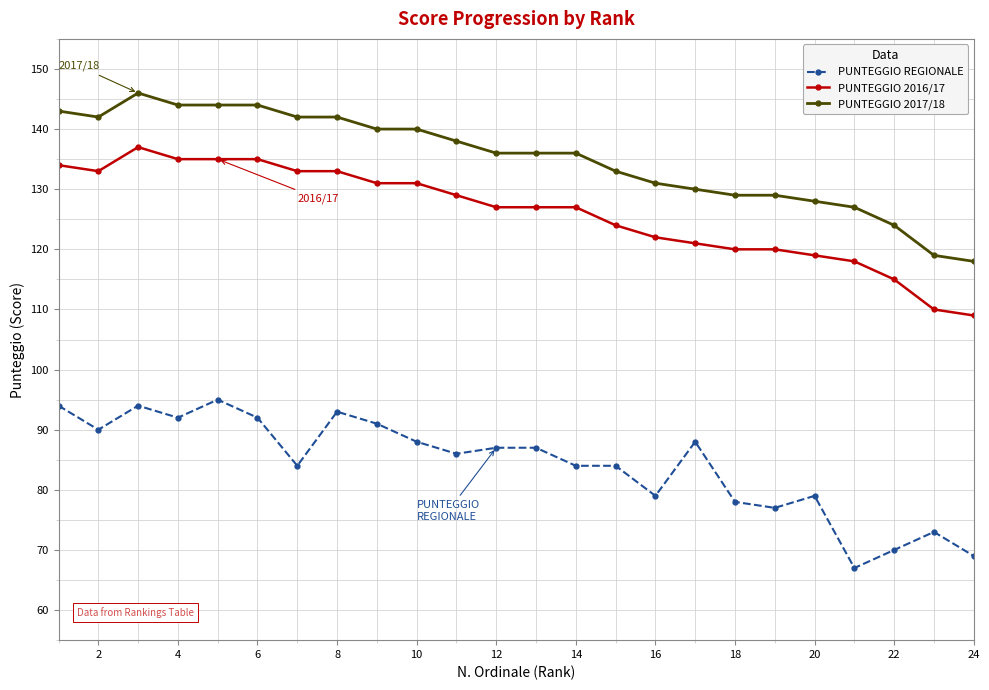

Count the number of categories in the chart.

24